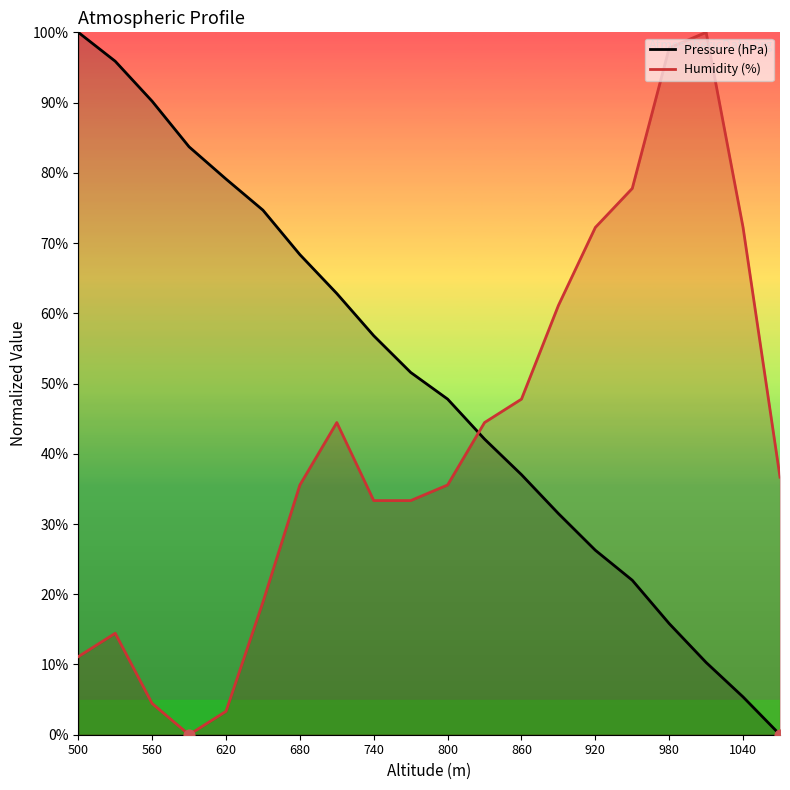

At which category is the sum across all series the highest?

980